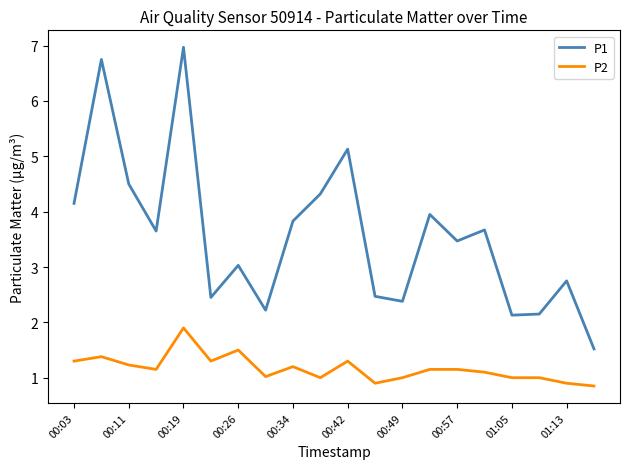

Is this an area chart (filled region under the line)?

No